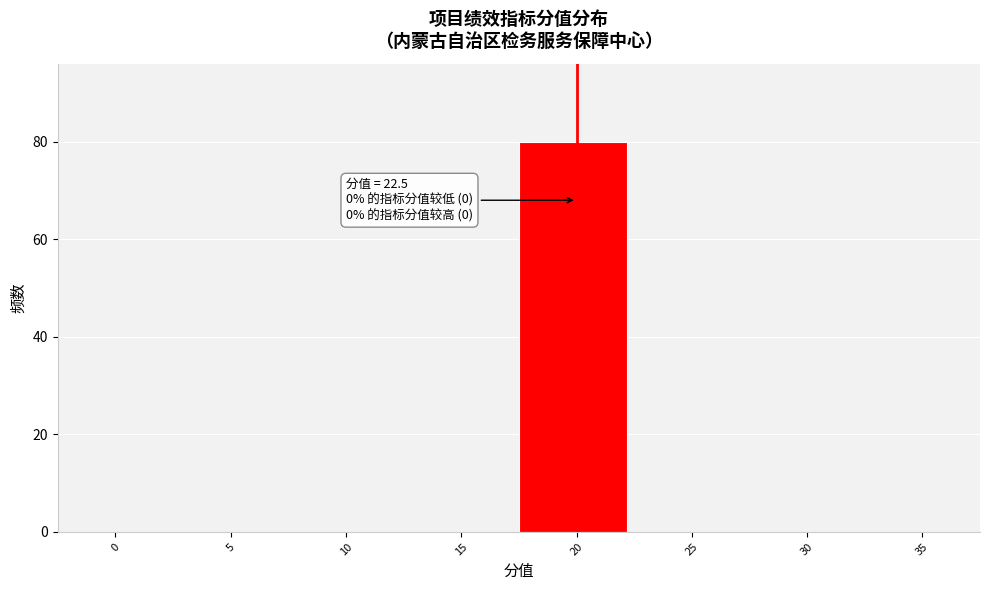

Reading left to right, extract all data points from this chart.

0=0	5=0	10=0	15=0	20=80	25=0	30=0	35=0